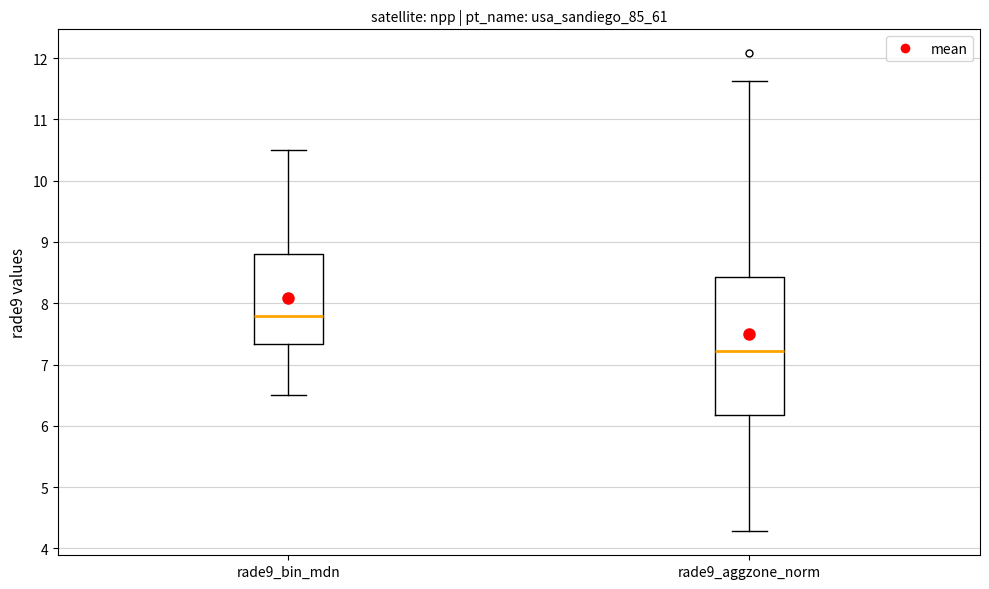

Where does the median line of the box for rade9_bin_mdn sit on the y-axis? The values are not printed on the chart, so give them approximately, as read against the axis.

7.8